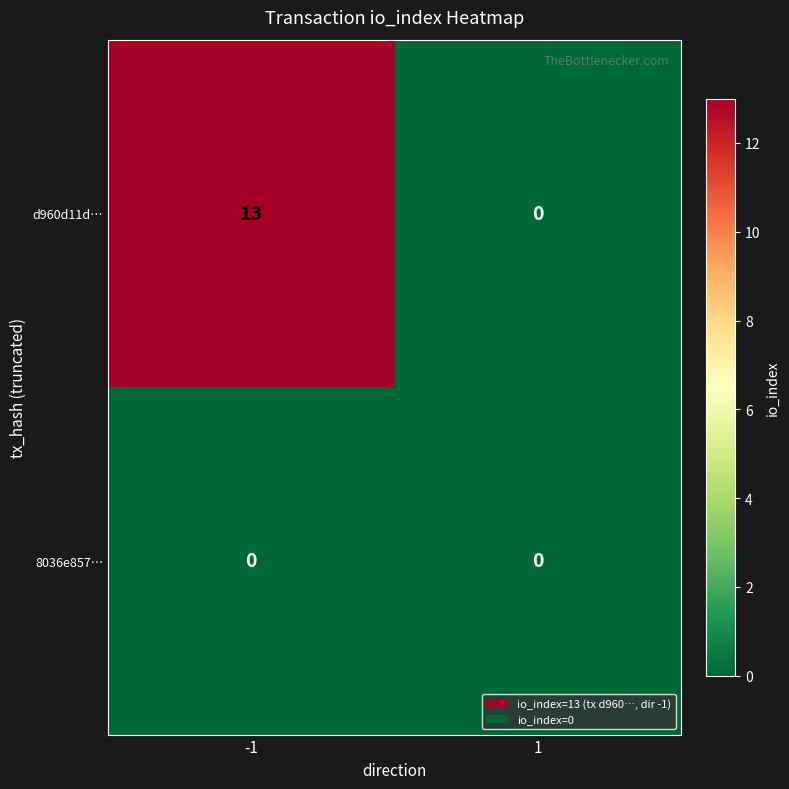

Which series has the largest total across all categories?

d960d11d…